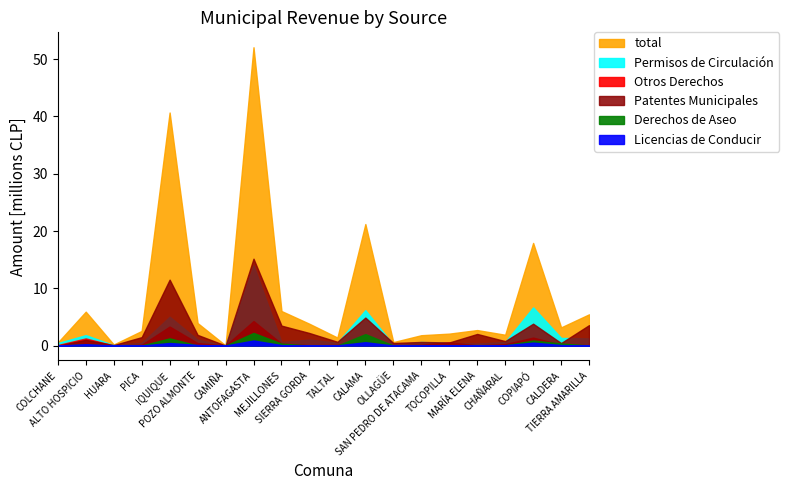

Where is total nearest to the value 26057018?

CALAMA